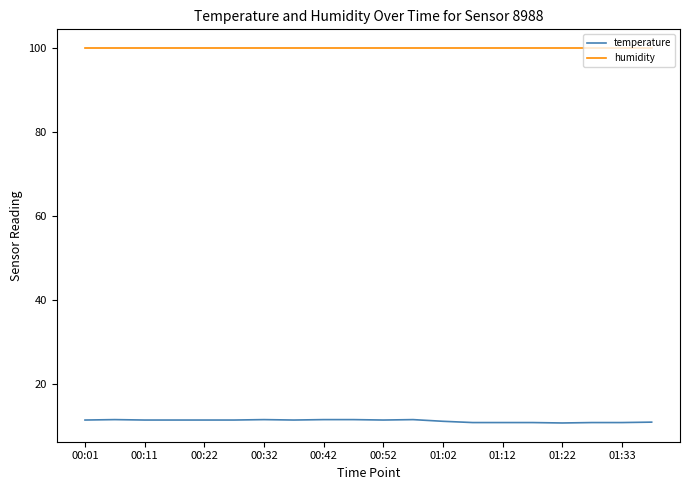

True or false: temperature and humidity intersect in this chart.

False